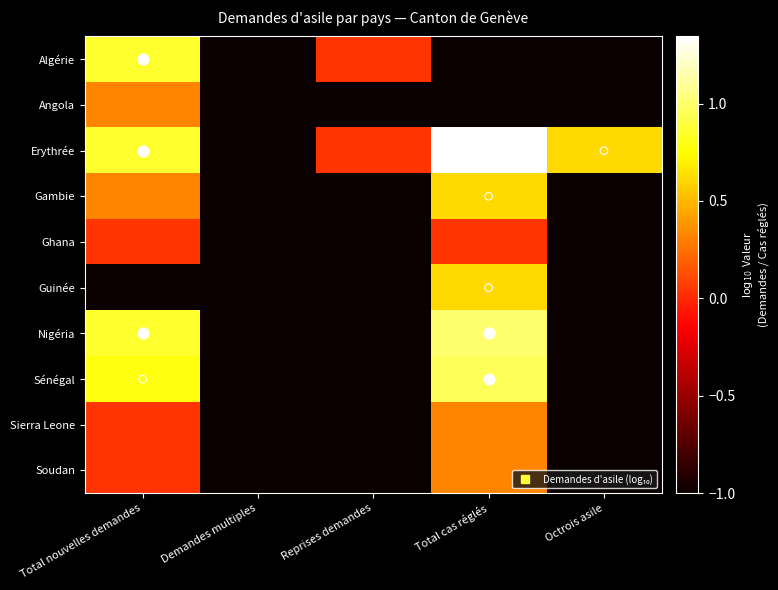

List the series in order of their peak value, highest first.

Erythrée, Nigéria, Sénégal, Algérie, Gambie, Guinée, Angola, Sierra Leone, Soudan, Ghana